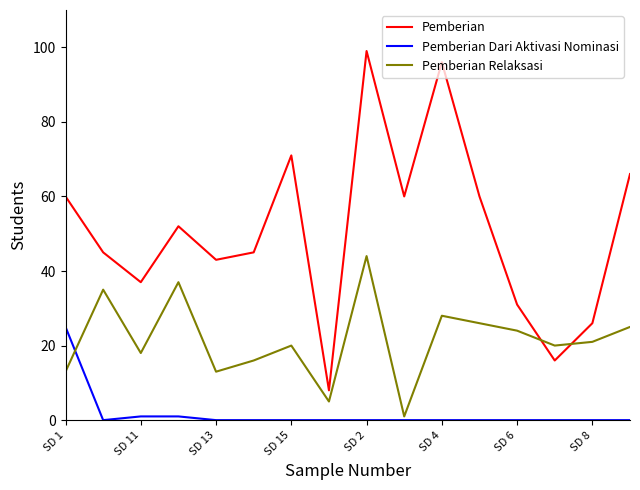

How many interior local valleys does the Pemberian Relaksasi series have?

5